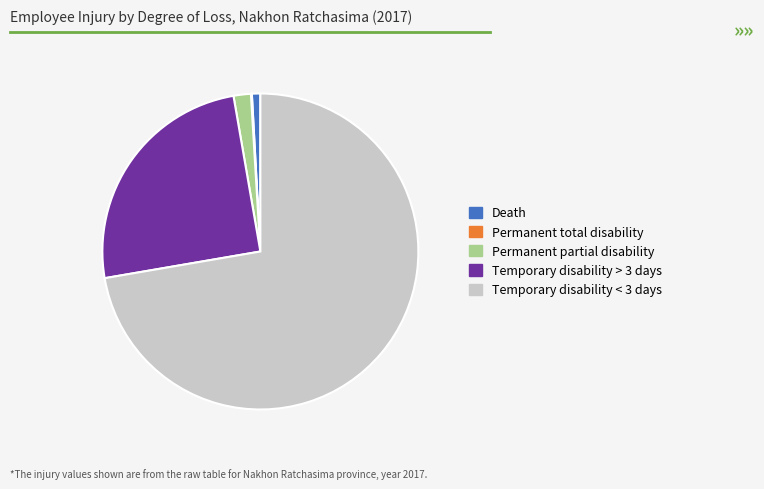

Does any single category account for the majority?

Yes